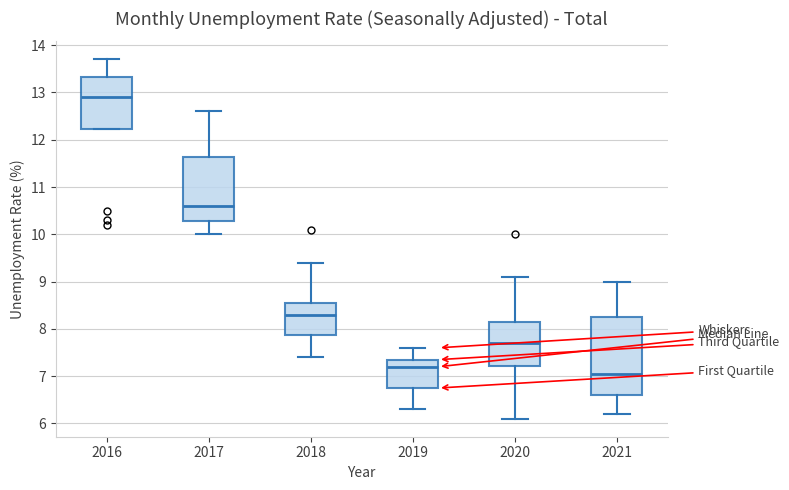

Comparing the boxes themselves (not the whiskers), which one is the tallest?

2021